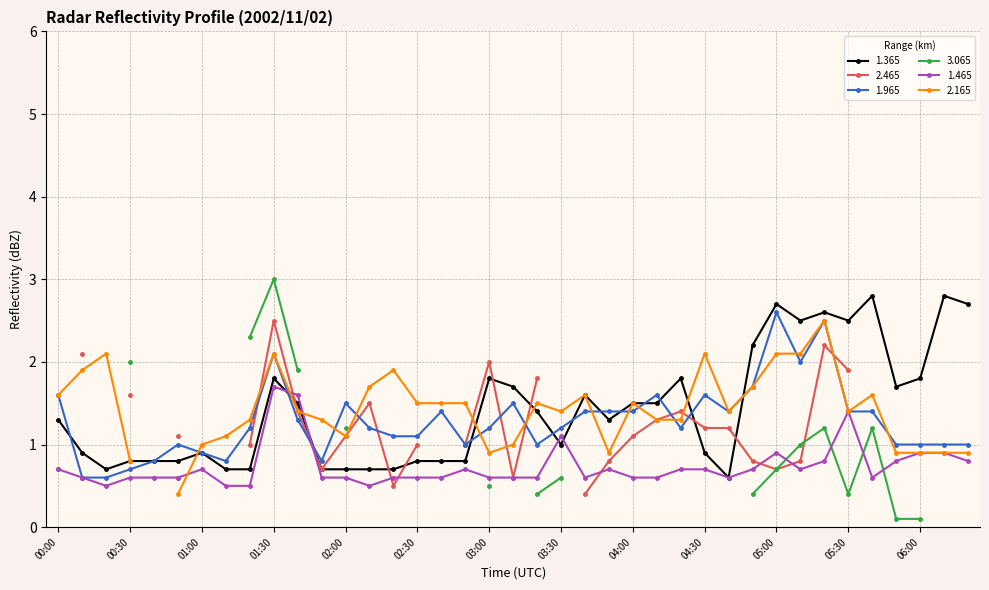

What is the maximum value for 1.965?

2.6